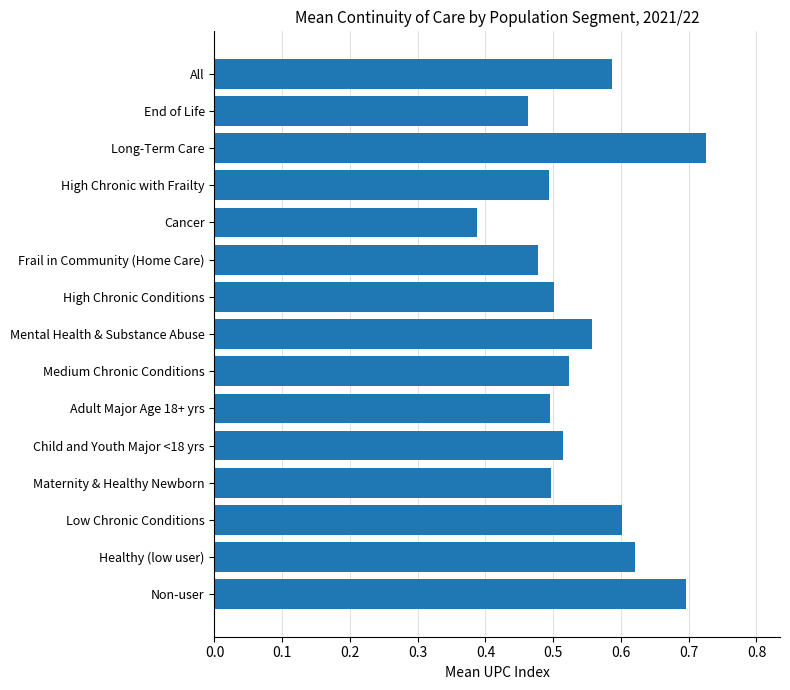

What is the difference between the maximum and second lowest values?

0.3